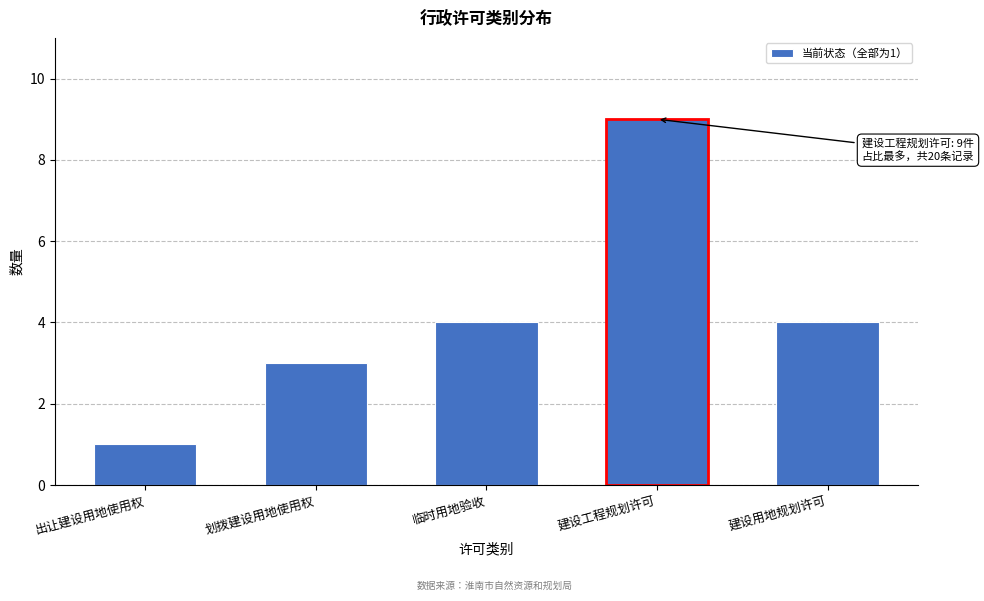

Reading right to left, list all the values displayed in this chart.

建设用地规划许可=4	建设工程规划许可=9	临时用地验收=4	划拨建设用地使用权=3	出让建设用地使用权=1